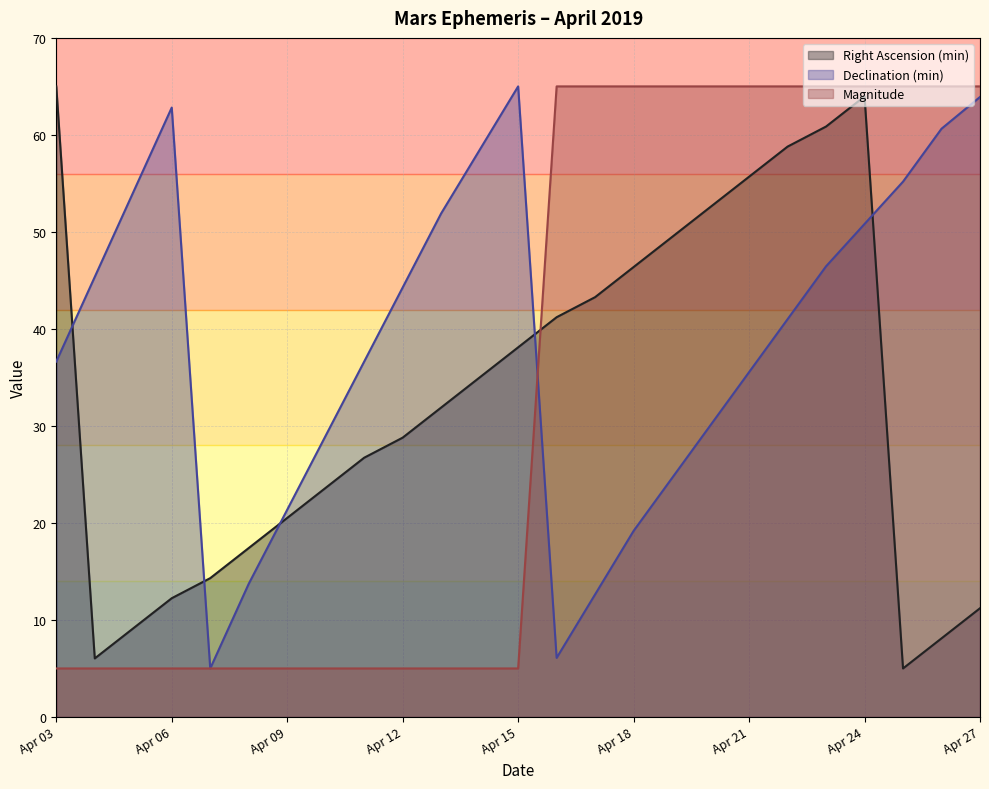

Between Apr 05 and Apr 21, which series saw the biggest shift?

Magnitude